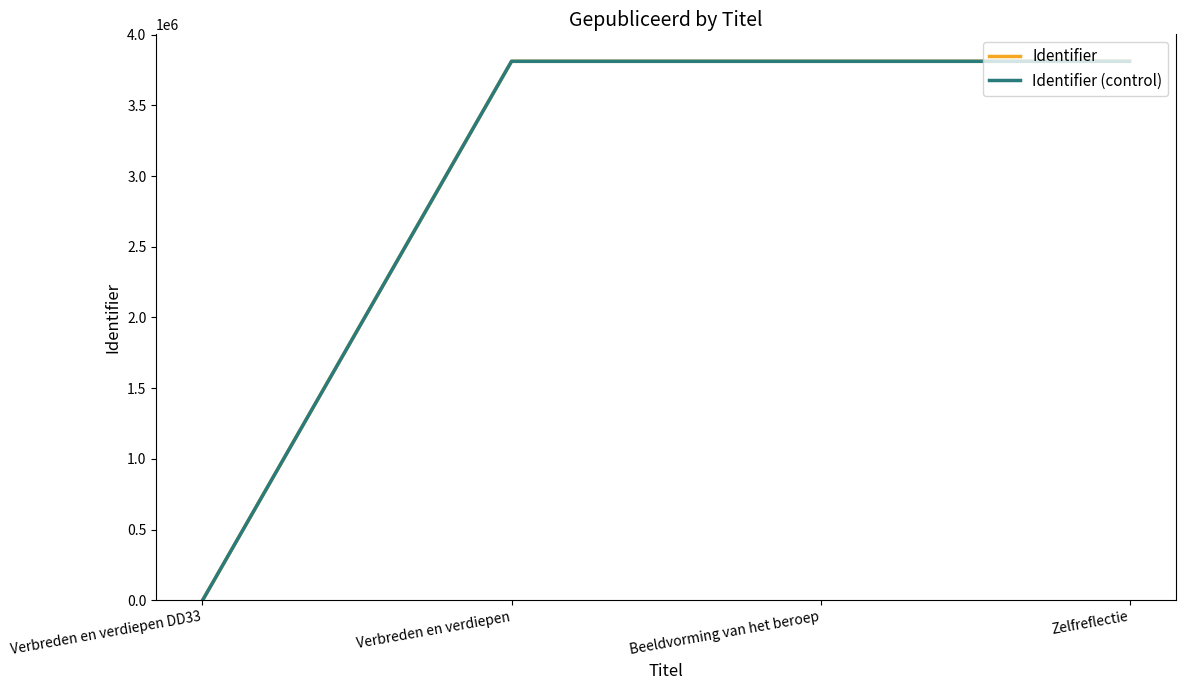

At which label is Identifier closest to 1905509?

Verbreden en verdiepen